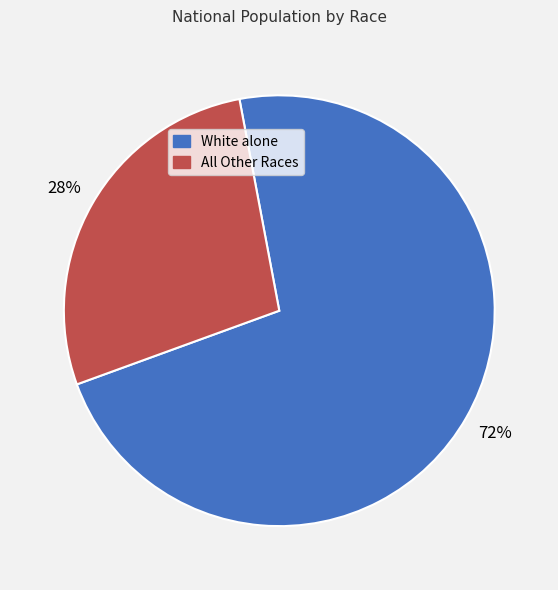

Is there any slice that represents more than half of the pie?

Yes